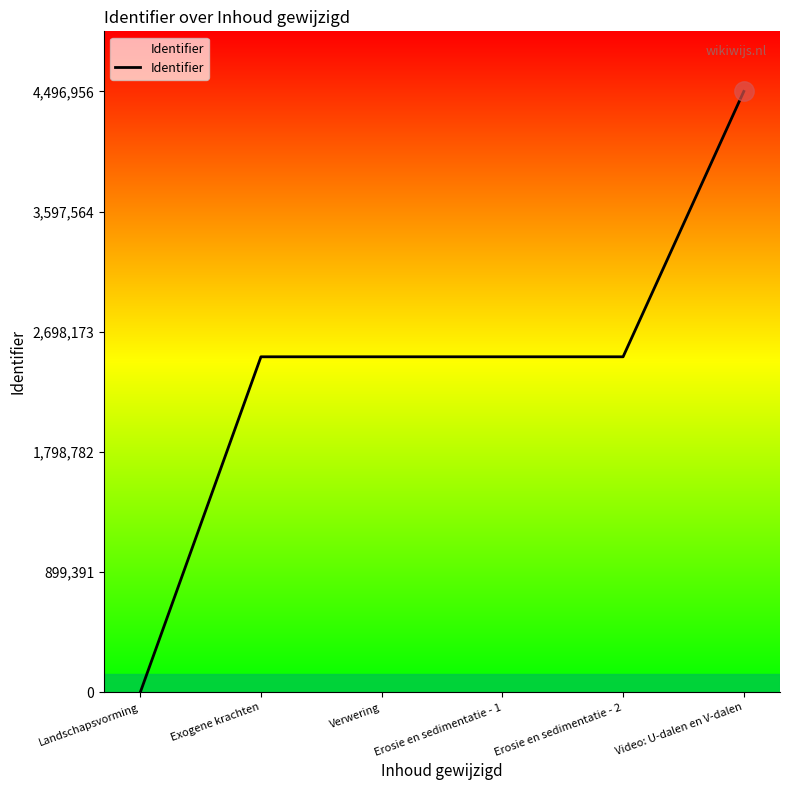

Count the number of data series in this chart.

1